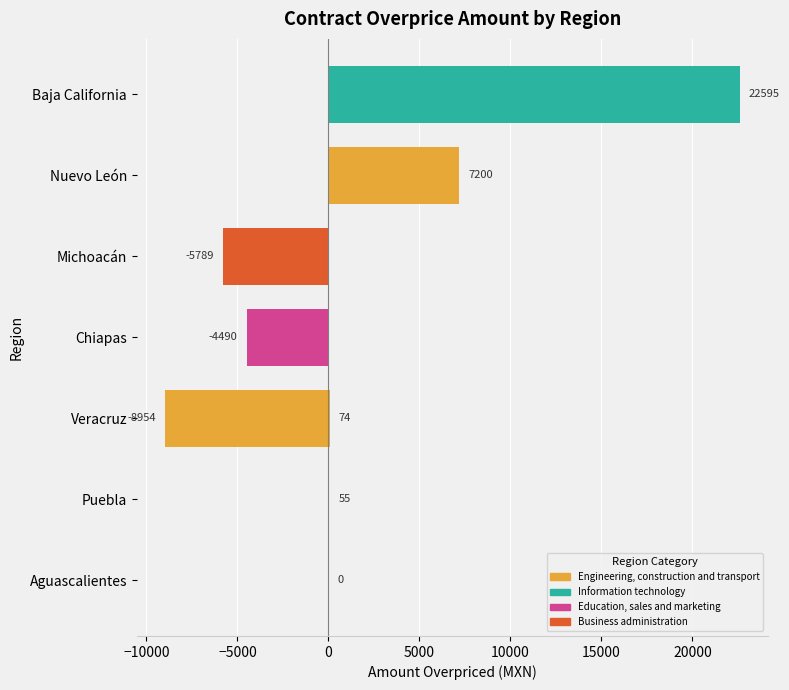

What is the value of the 4th bar from the left?

-4490.0